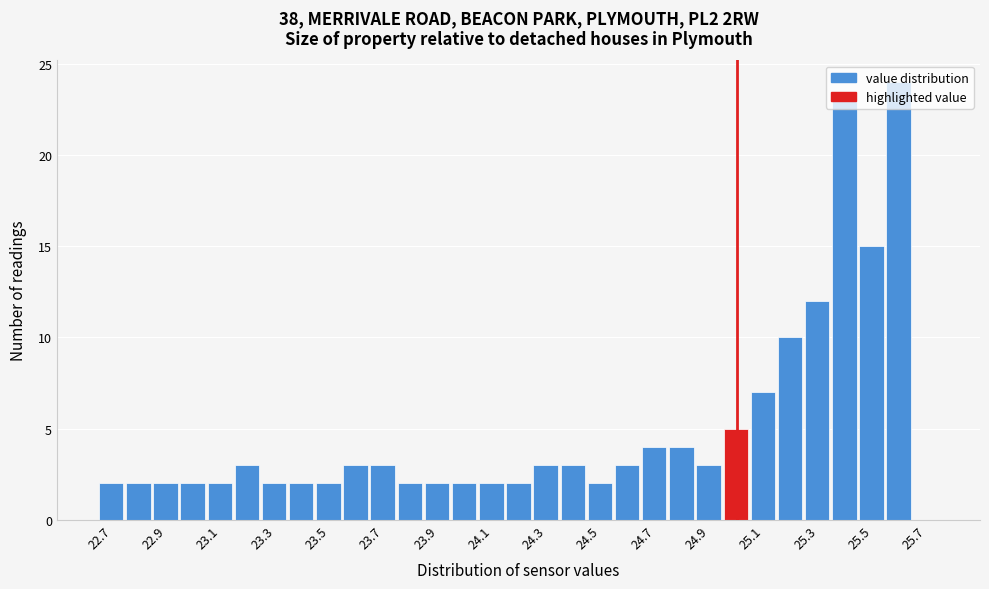

Reading left to right, transcribe this chart: for each bar, give the range it covers on the x-axis and its height. Neither the bar edges nor the heights are printed on the chart, so give them approximately, as read against the axes.

22.65 to 22.75: 2
22.75 to 22.85: 2
22.85 to 22.95: 2
22.95 to 23.05: 2
23.05 to 23.15: 2
23.15 to 23.25: 3
23.25 to 23.35: 2
23.35 to 23.45: 2
23.45 to 23.55: 2
23.55 to 23.65: 3
23.65 to 23.75: 3
23.75 to 23.85: 2
23.85 to 23.95: 2
23.95 to 24.05: 2
24.05 to 24.15: 2
24.15 to 24.25: 2
24.25 to 24.35: 3
24.35 to 24.45: 3
24.45 to 24.55: 2
24.55 to 24.65: 3
24.65 to 24.75: 4
24.75 to 24.85: 4
24.85 to 24.95: 3
24.95 to 25.05: 5
25.05 to 25.15: 7
25.15 to 25.25: 10
25.25 to 25.35: 12
25.35 to 25.45: 23
25.45 to 25.55: 15
25.55 to 25.65: 24
25.65 to 25.75: 0